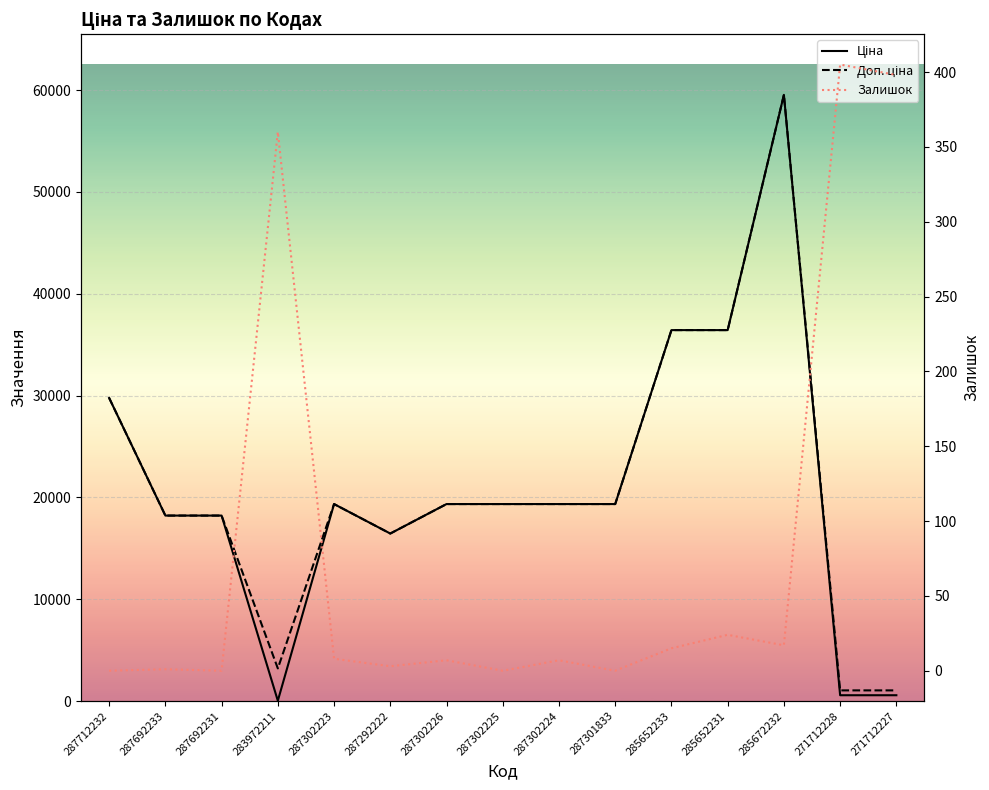

What is the difference between the second highest and second lowest values in the Доп. ціна series?

35376.0